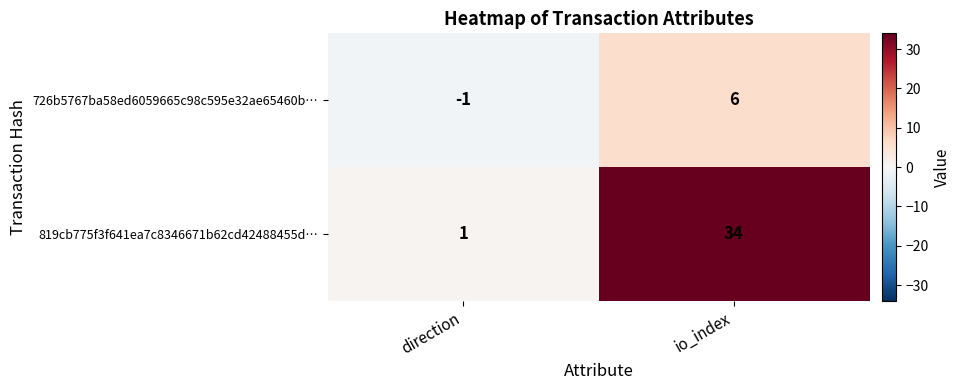

Is it true that 819cb775f3f641ea7c8346671b62cd42488455d… equals 19 at io_index?

False